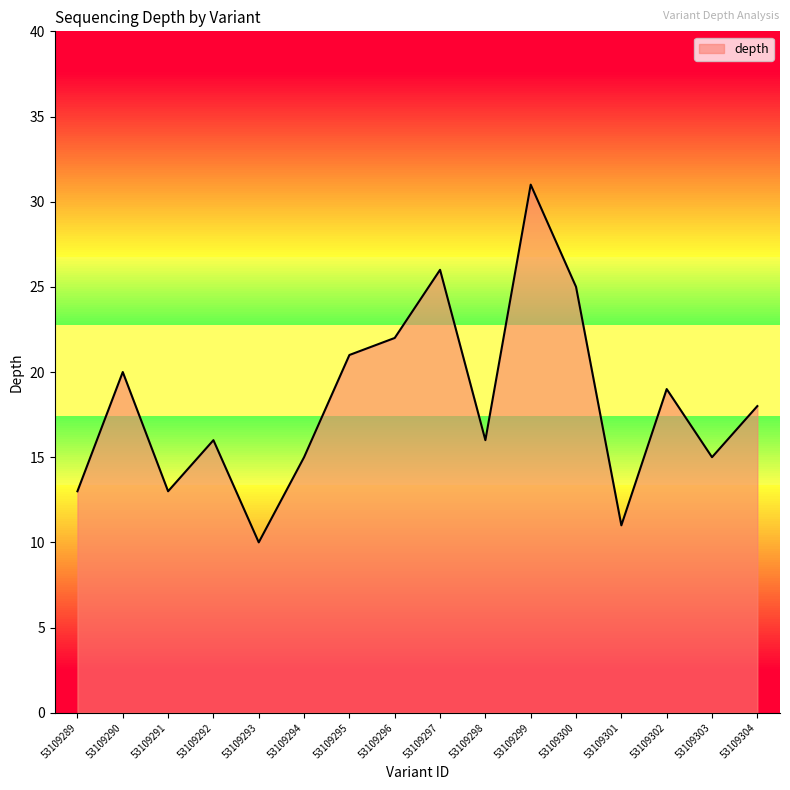

Reading right to left, transcribe all the data shown in this chart.

53109304=18	53109303=15	53109302=19	53109301=11	53109300=25	53109299=31	53109298=16	53109297=26	53109296=22	53109295=21	53109294=15	53109293=10	53109292=16	53109291=13	53109290=20	53109289=13